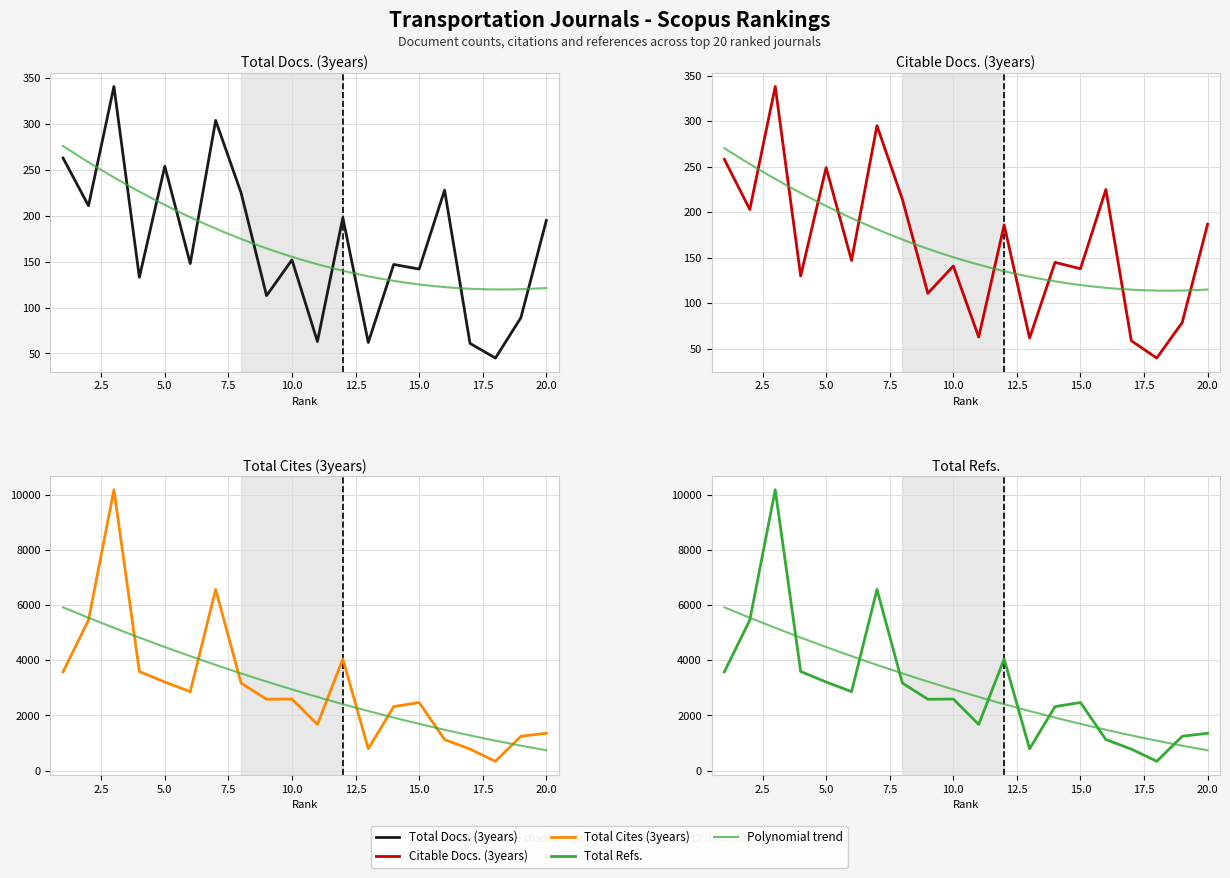

Is the value of Citable Docs. (3years) at 16 greater than the value of Total Cites (3years) at 2?

No